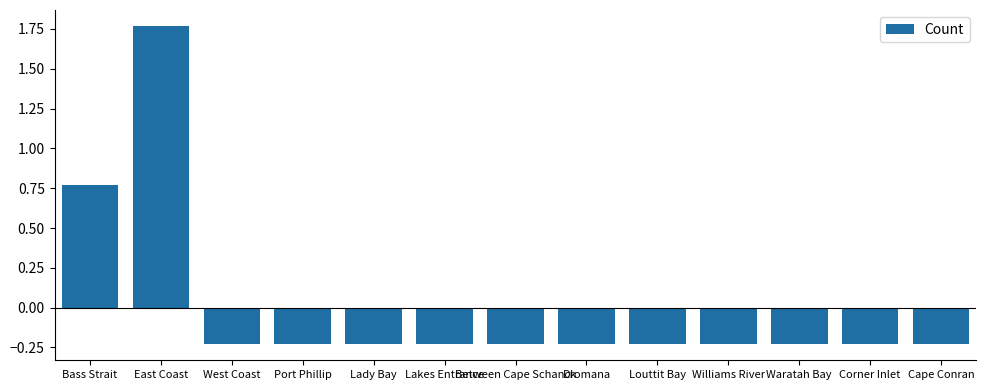

What is the label of the 13th bar from the right?

Bass Strait